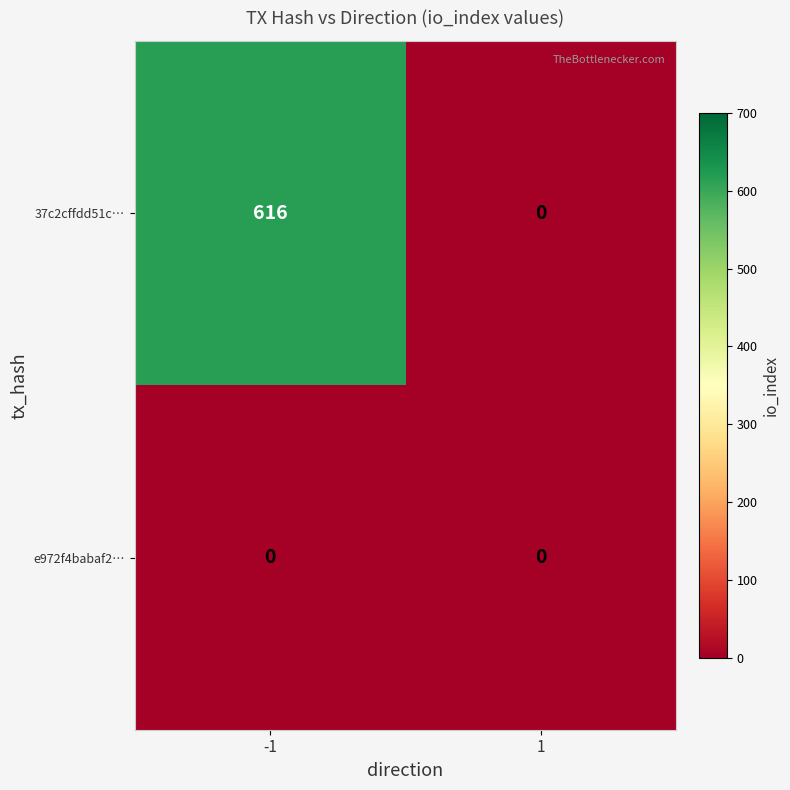

Rank the series by their maximum value, from highest to lowest.

37c2cffdd51c…, e972f4babaf2…